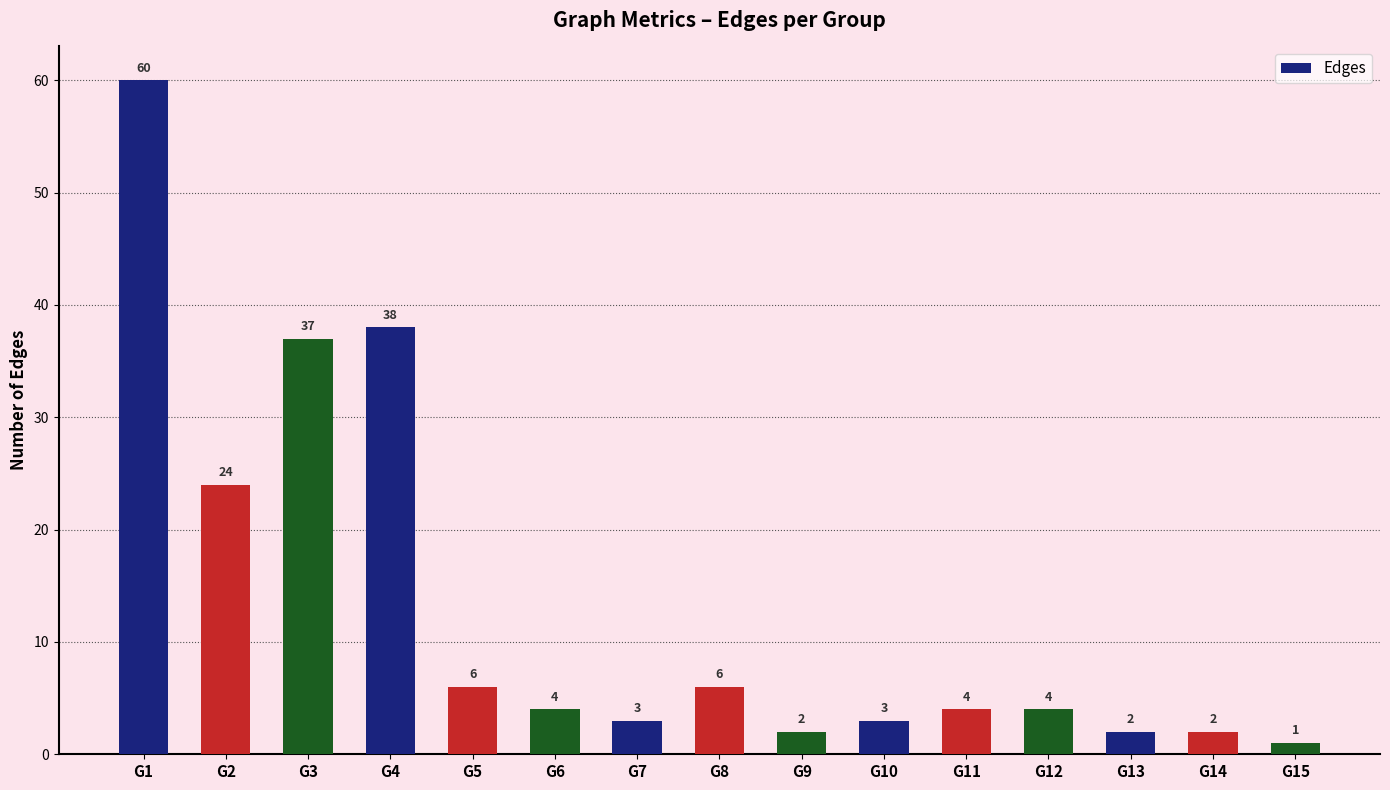

Does the chart contain any negative values?

No